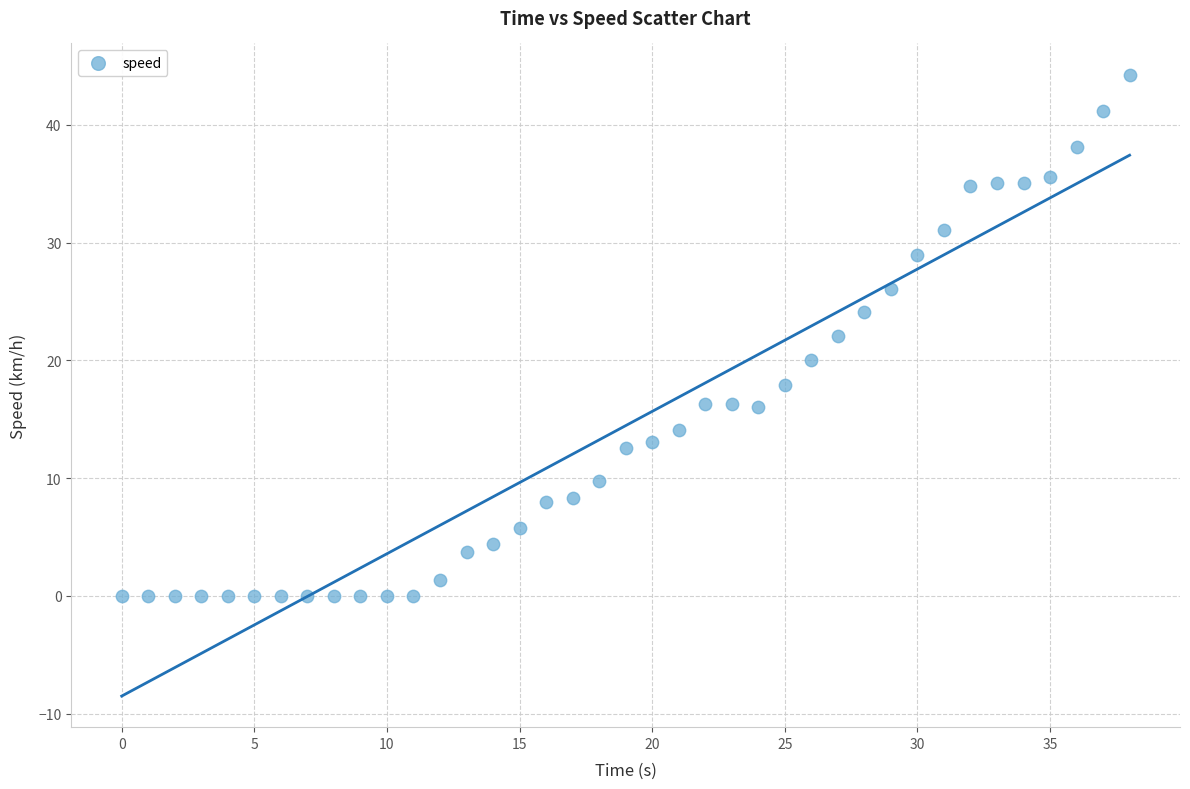

What is the range of Y values (max minus min)?

44.3